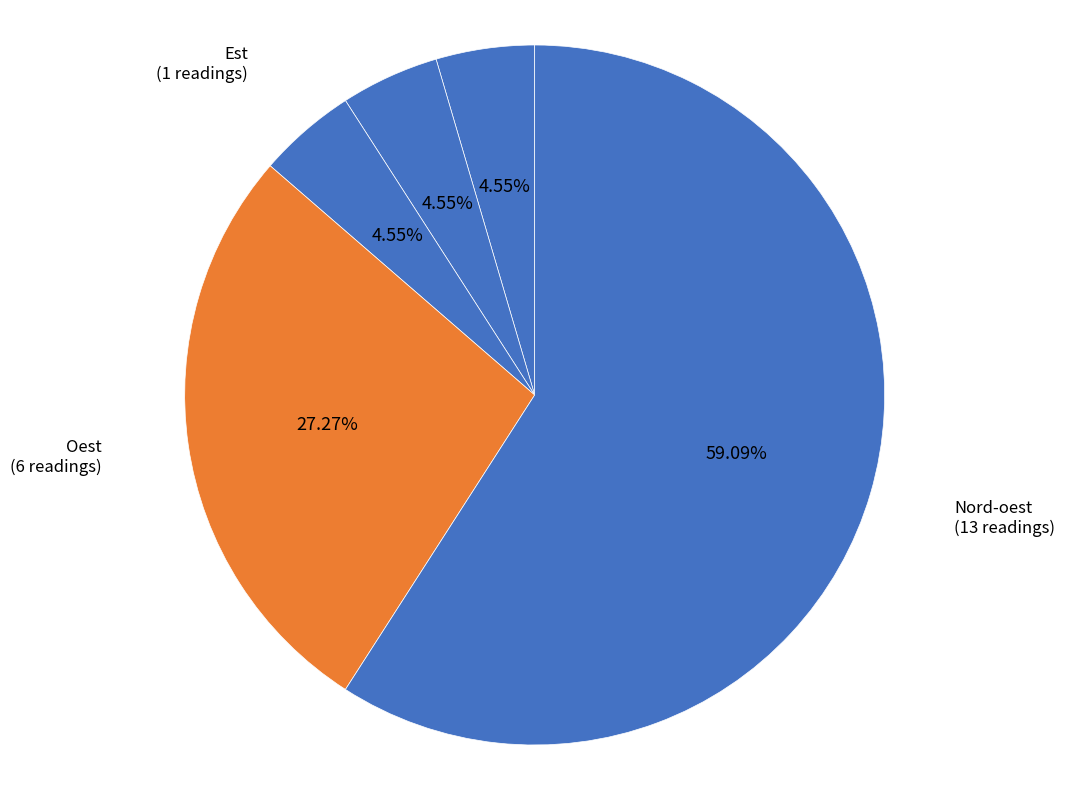

How many segments does this pie chart have?

5